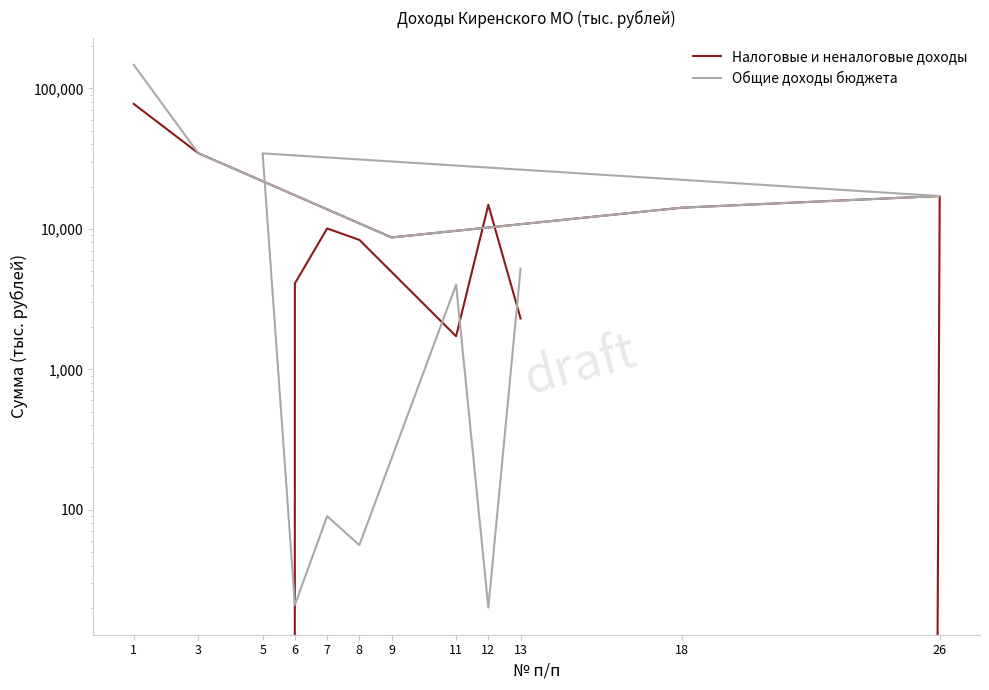

What is the value of the Общие доходы бюджета point at the 1st from the left?

147537.7